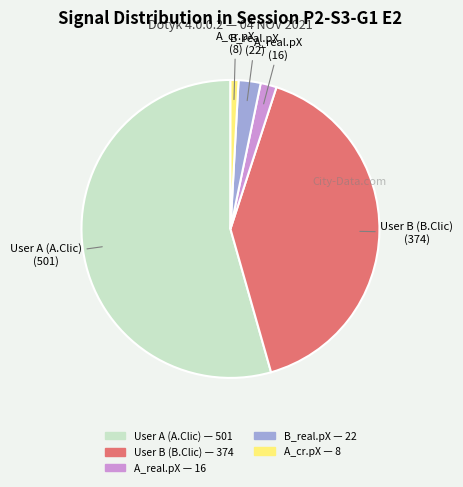

Which slice represents more than half of the pie?

User A (A.Clic)